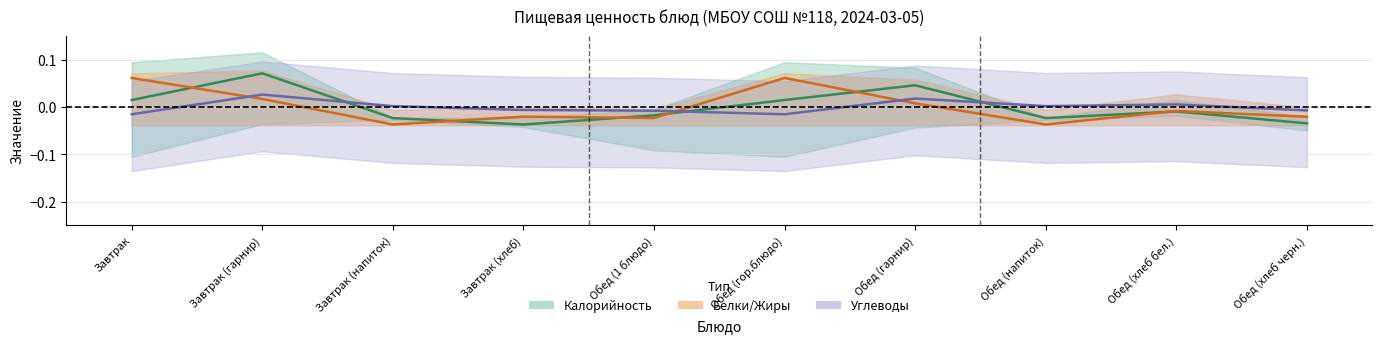

The Белки series shows 0.0 at Обед (гор.блюдо). True or false?

False